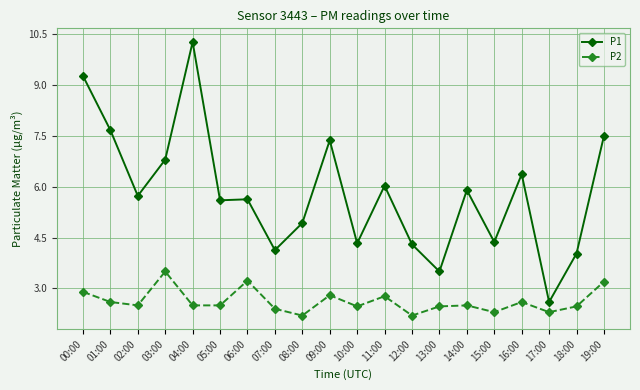

Rank the series at 00:00 from highest to lowest value.

P1, P2